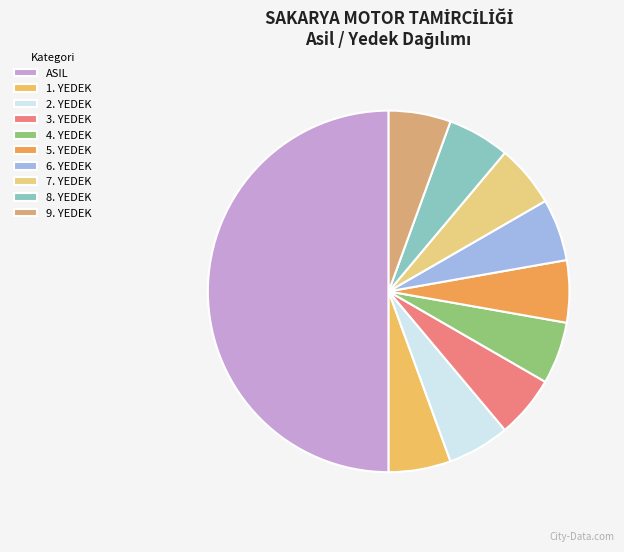

What is the total percentage of 8. YEDEK and 5. YEDEK?

11.1%